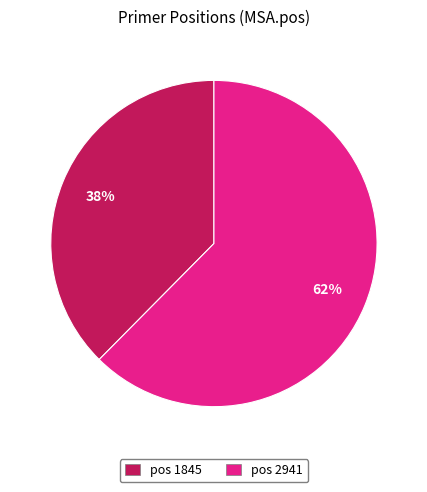

Which slice represents more than half of the pie?

pos 2941